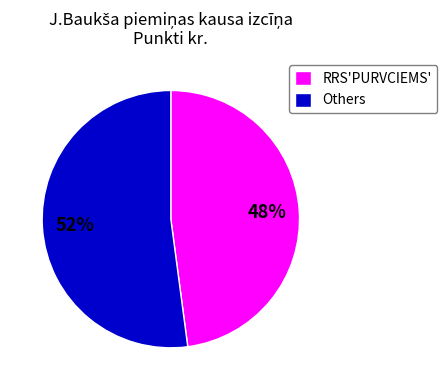

Approximately how many times larger is the value at RRS'PURVCIEMS' compared to Others?

0.9